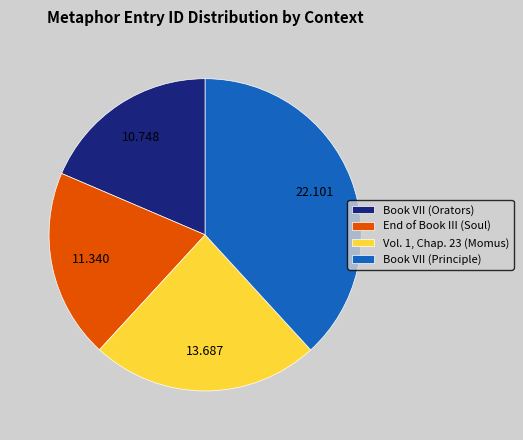

Which slice is the largest?

Book VII (Principle)